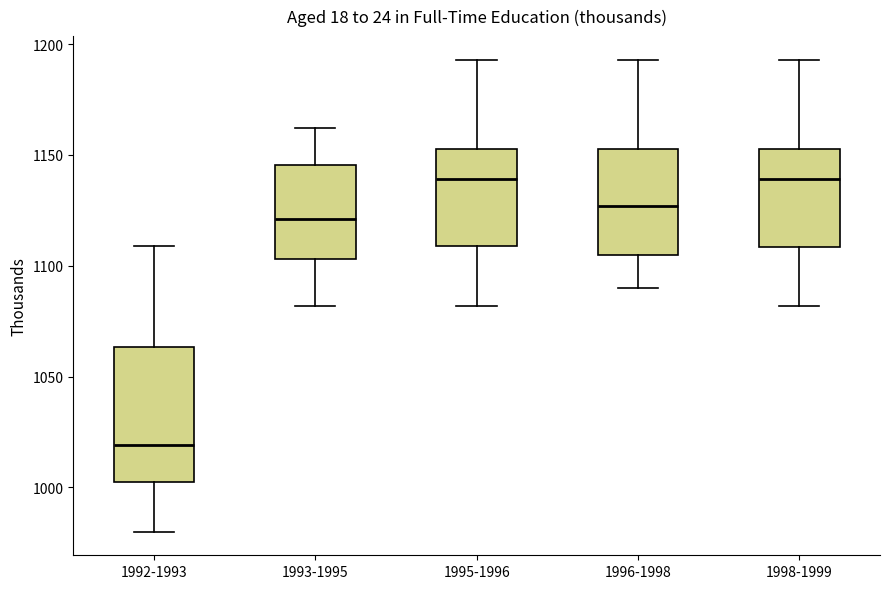

Reading left to right, read every box against the y-axis: the position of its median line, the range the box covers, and the ends of its whiskers. The values are not printed on the chart, so give them approximately, as read against the axis.

1992-1993: median 1020, box 1005 to 1065, whiskers 980 to 1110
1993-1995: median 1120, box 1105 to 1145, whiskers 1080 to 1160
1995-1996: median 1140, box 1110 to 1155, whiskers 1080 to 1195
1996-1998: median 1125, box 1105 to 1155, whiskers 1090 to 1195
1998-1999: median 1140, box 1110 to 1155, whiskers 1080 to 1195